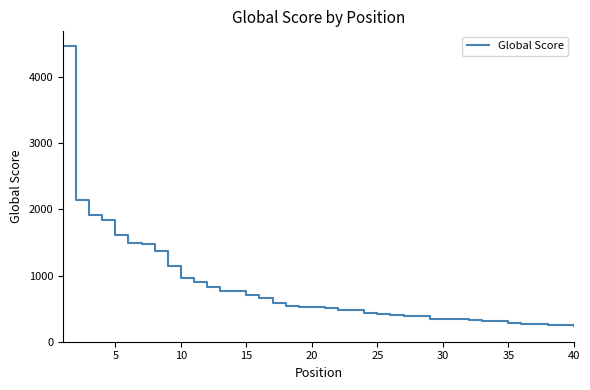

What is the difference between the maximum and minimum values?

4233